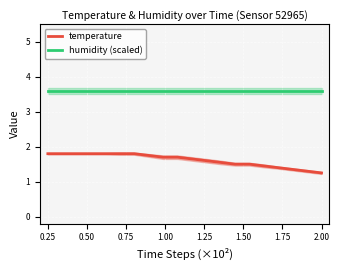

Which series has the largest total across all categories?

humidity (scaled)